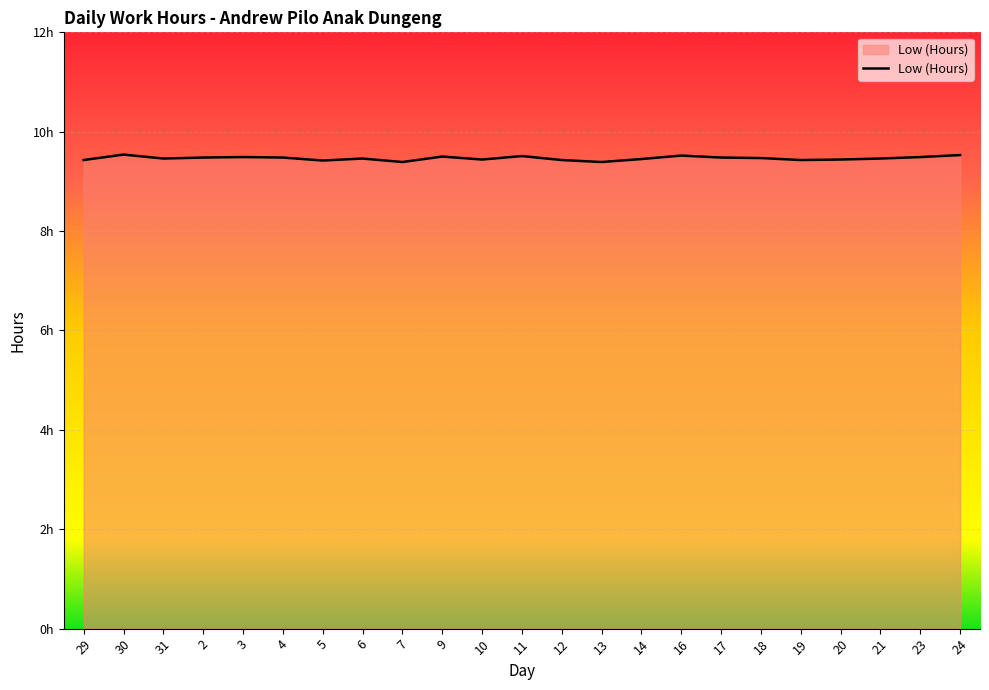

Does the chart display data point markers on the line(s)?

No